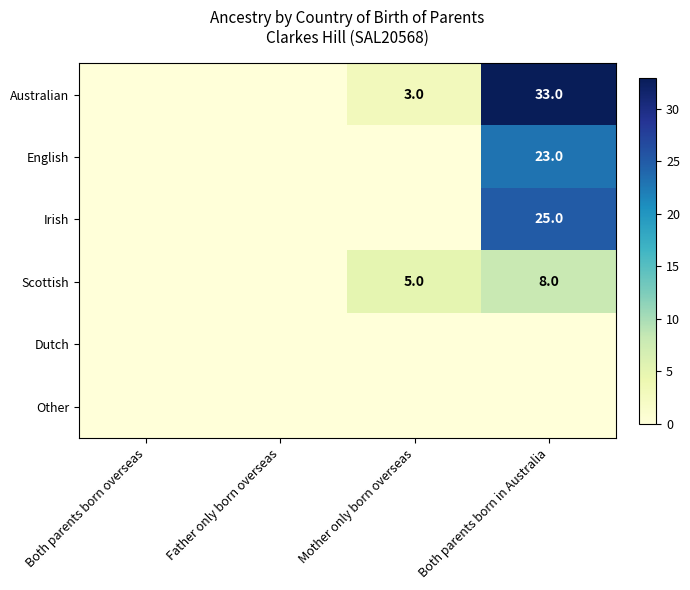

The Scottish series shows 11 at Both parents born in Australia. True or false?

False